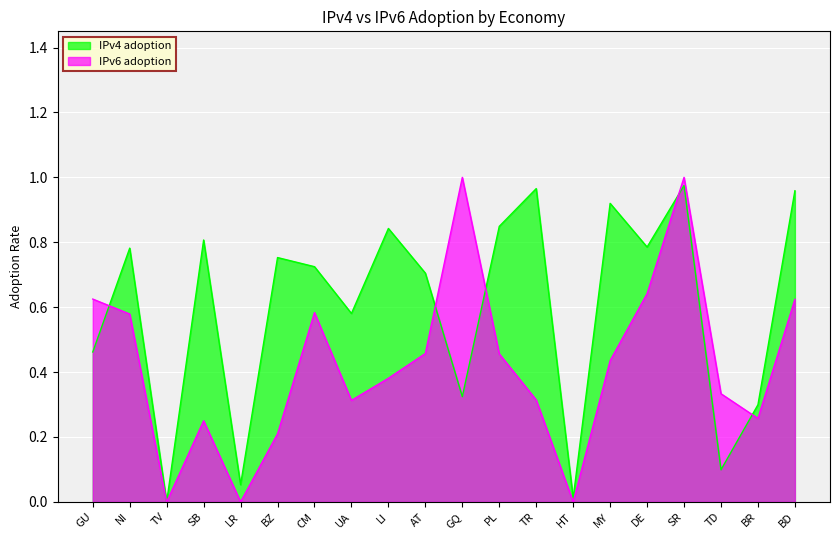

How many positive values does the IPv4 adoption series have?

19